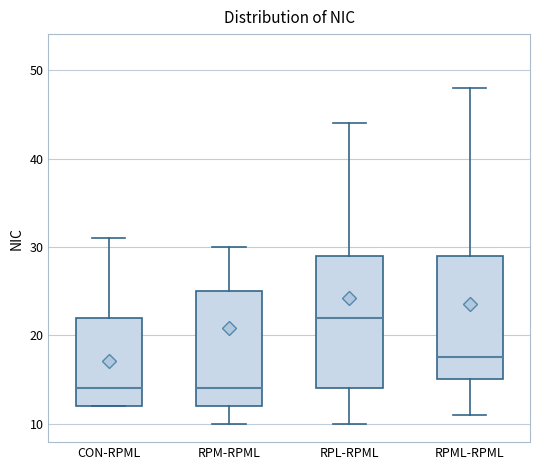

Comparing the boxes themselves (not the whiskers), which one is the tallest?

RPL-RPML